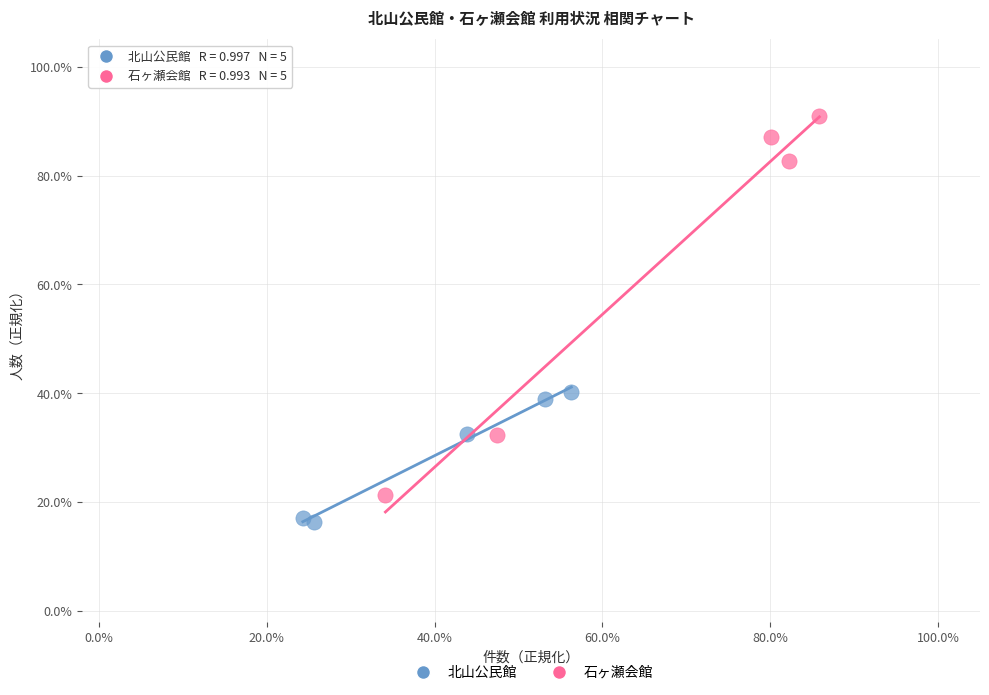

Which series has the widest spread of Y values?

石ヶ瀬会館